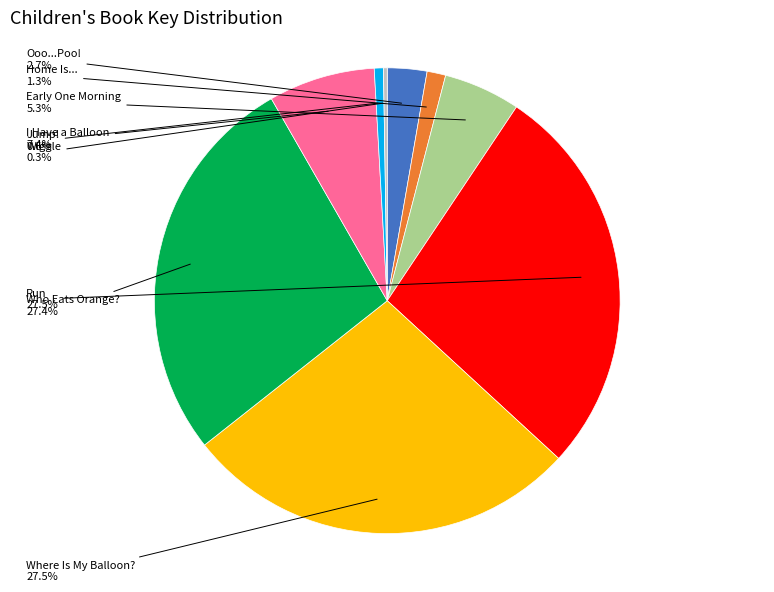

To the nearest percent, what is the average slice percentage?

11%